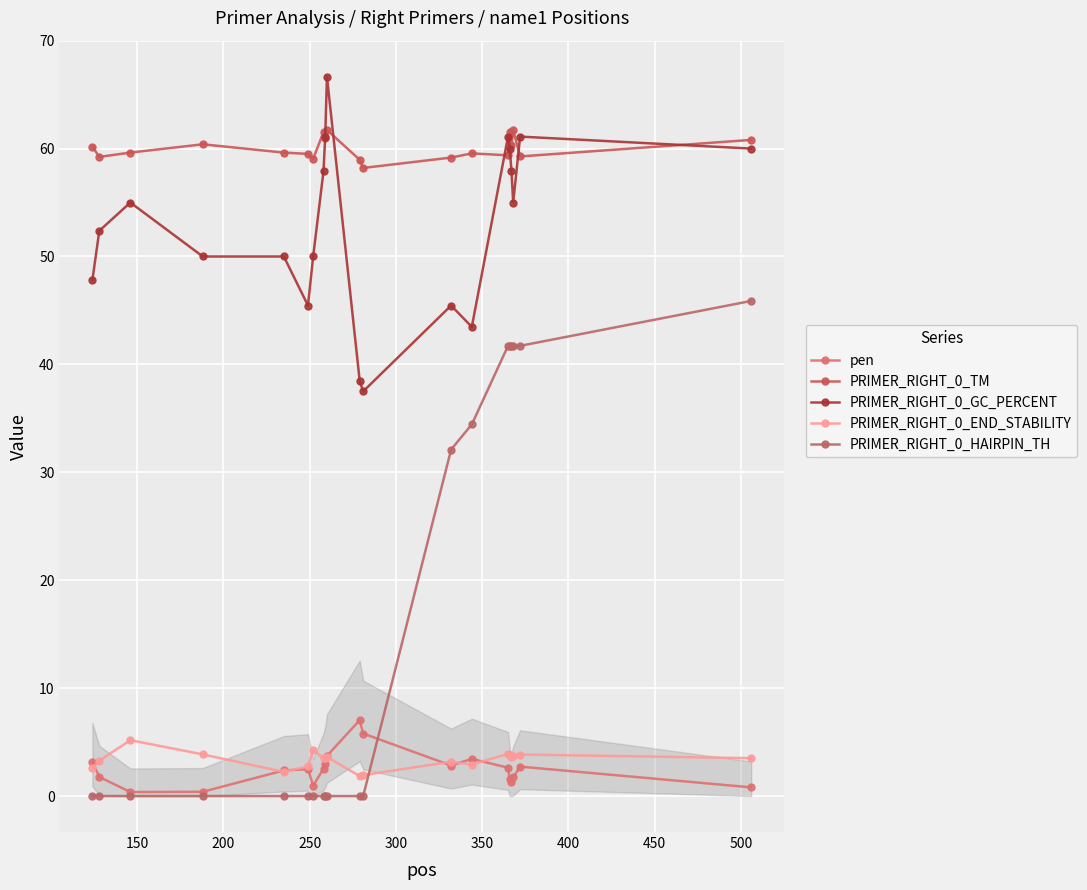

How many lines are shown in the chart?

5